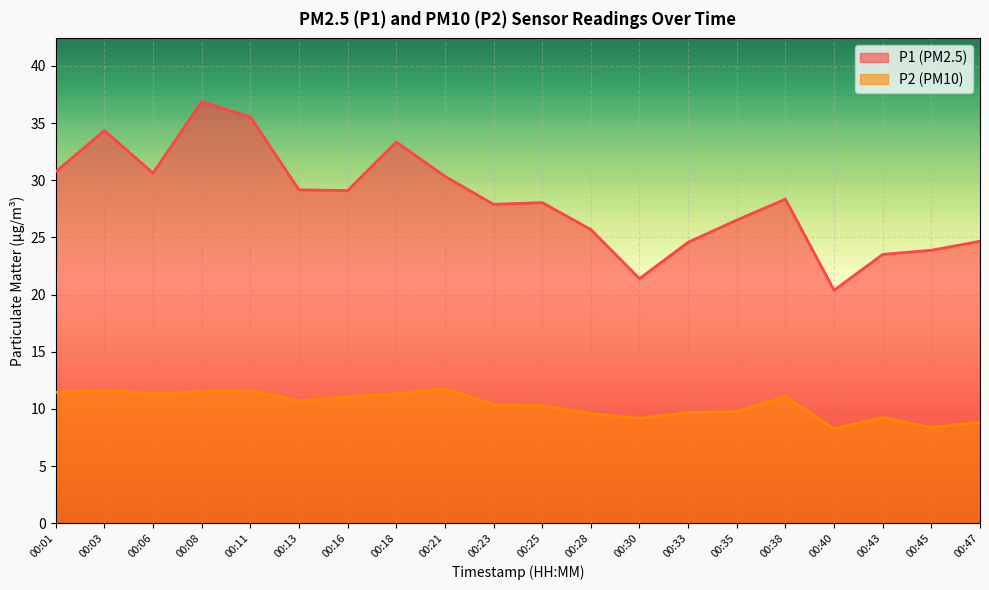

Between 00:13 and 00:33, which is larger?

00:13